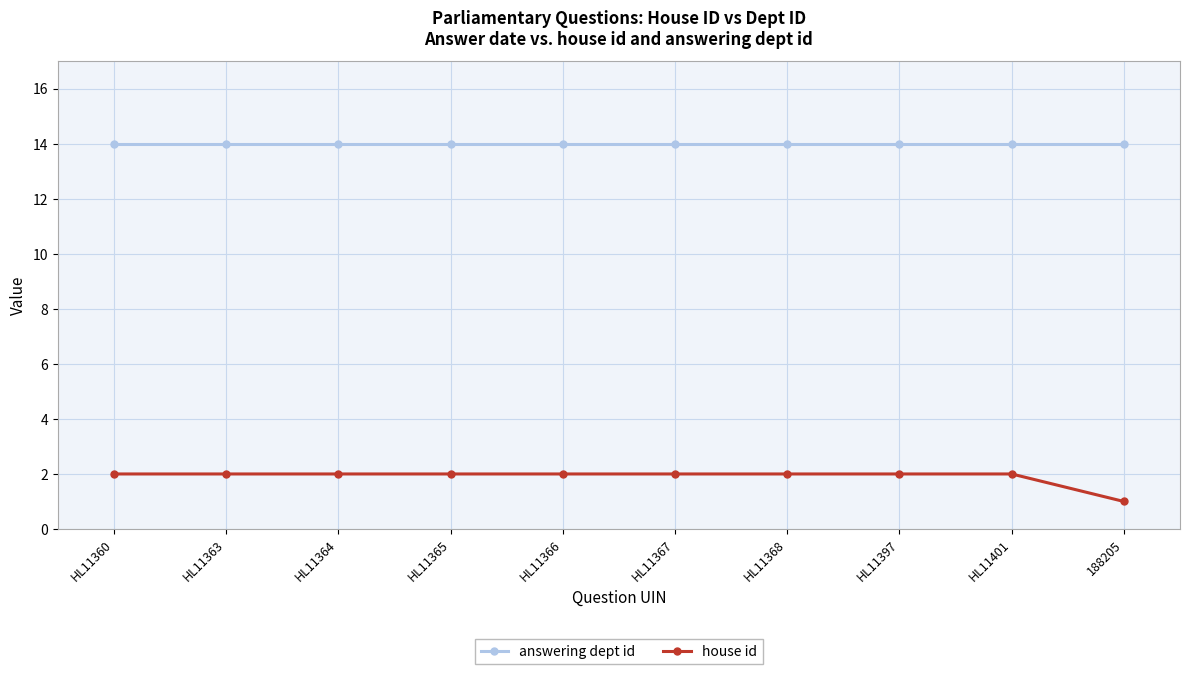

What is the spread (max minus min) of values at HL11360?

12